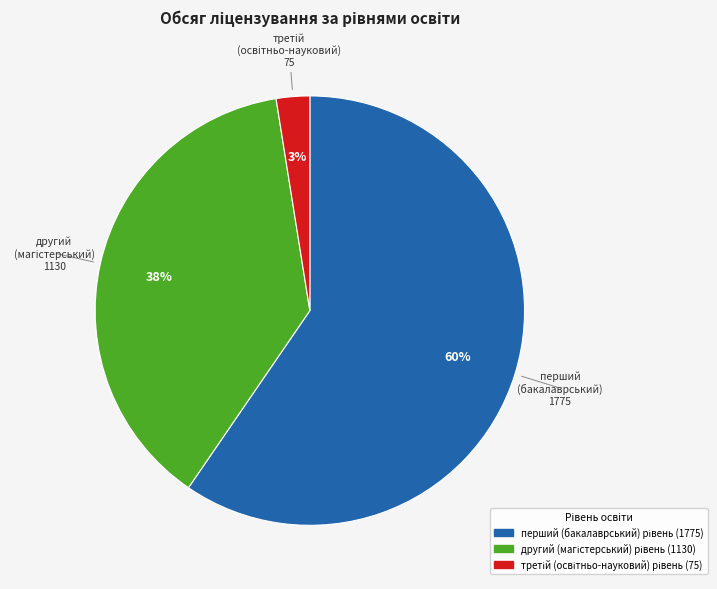

Does any single category account for the majority?

Yes